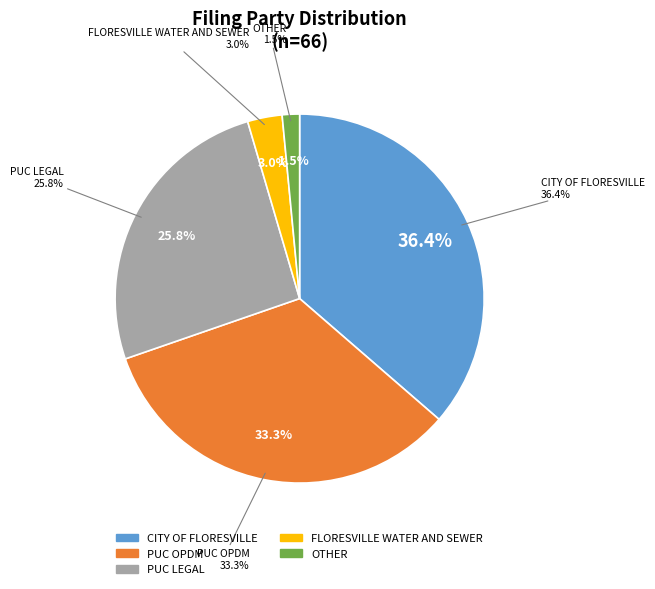

Is it true that PUC LEGAL is 38% of the pie?

False